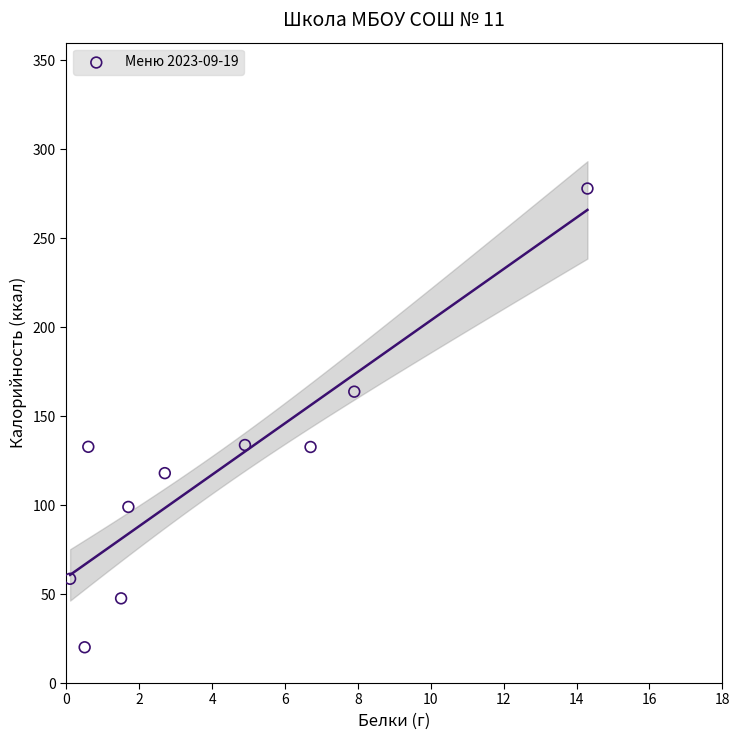

What is the range of X values (max minus min)?

14.2